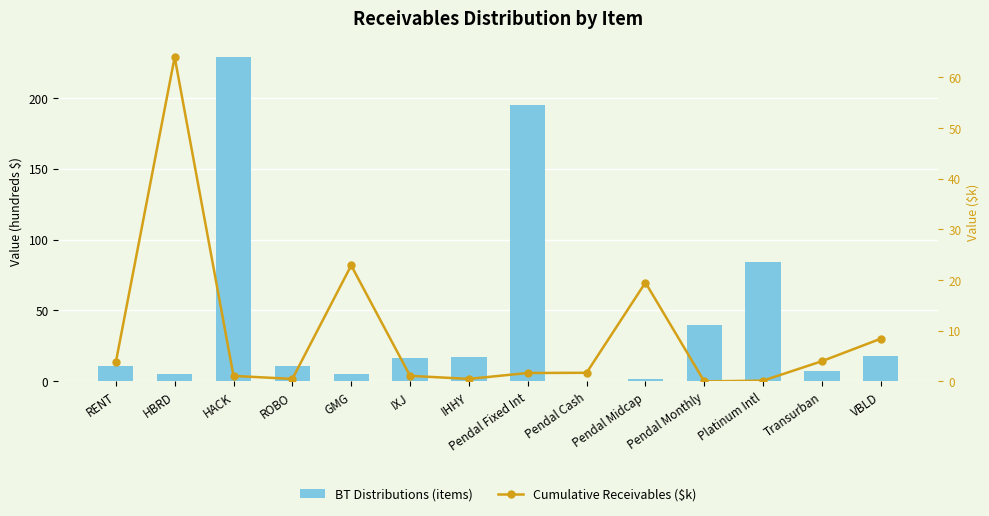

At how many categories does at least one series exceed 100?

2